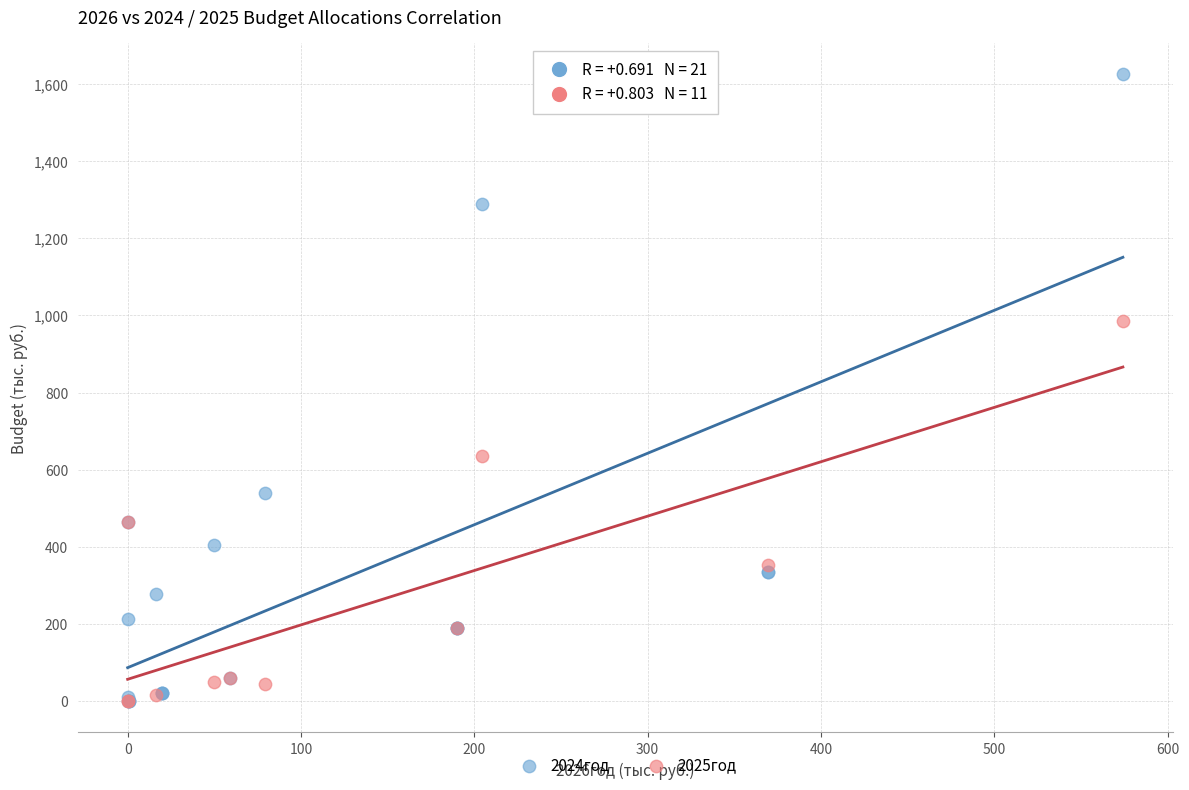

Which series has the widest spread of Y values?

2024год